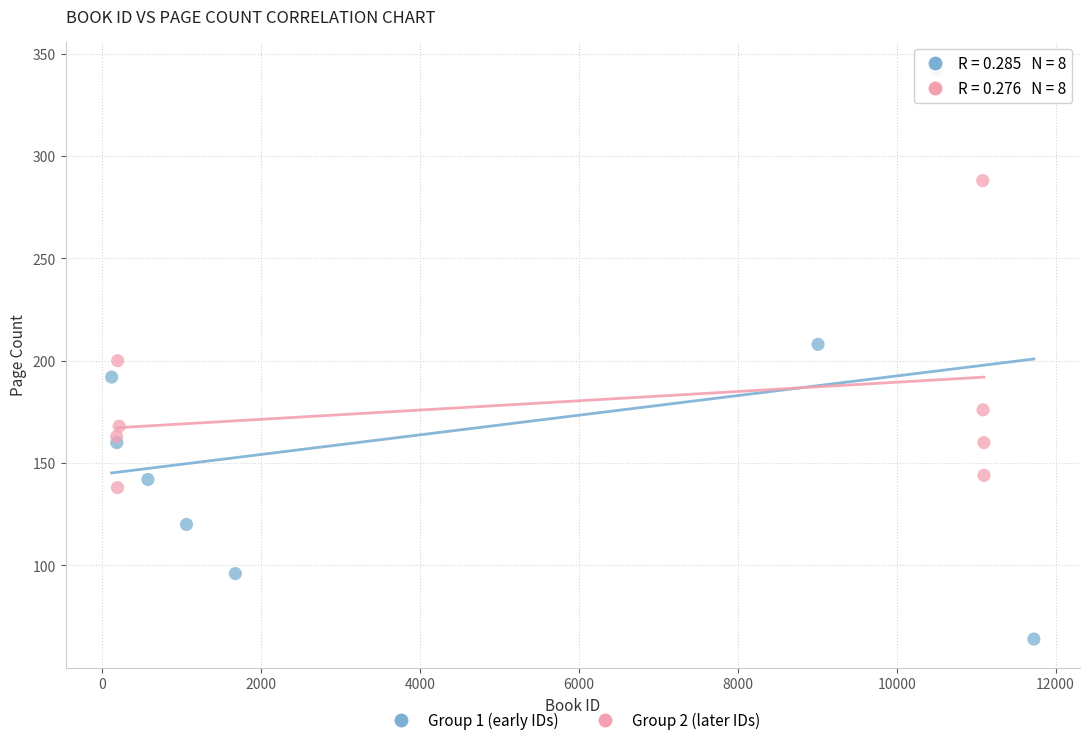

Which series contains the lowest Y value?

Group 1 (early IDs)